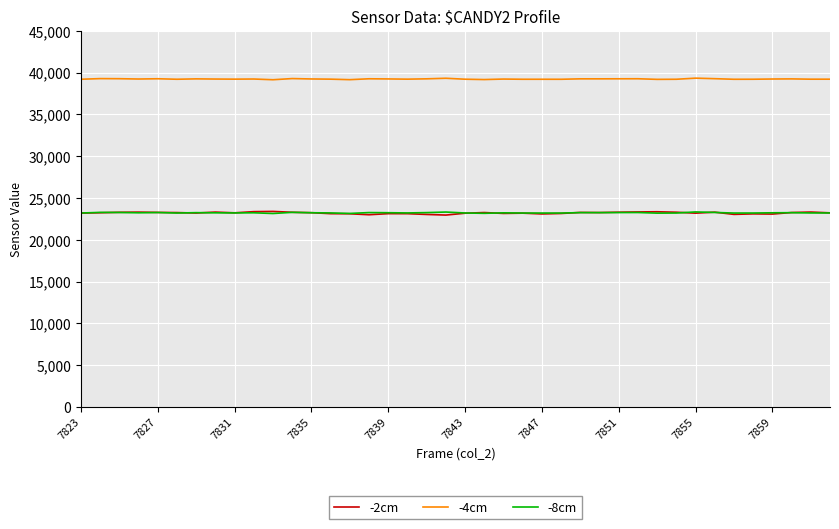

Which series has the largest range (max minus min)?

-2cm